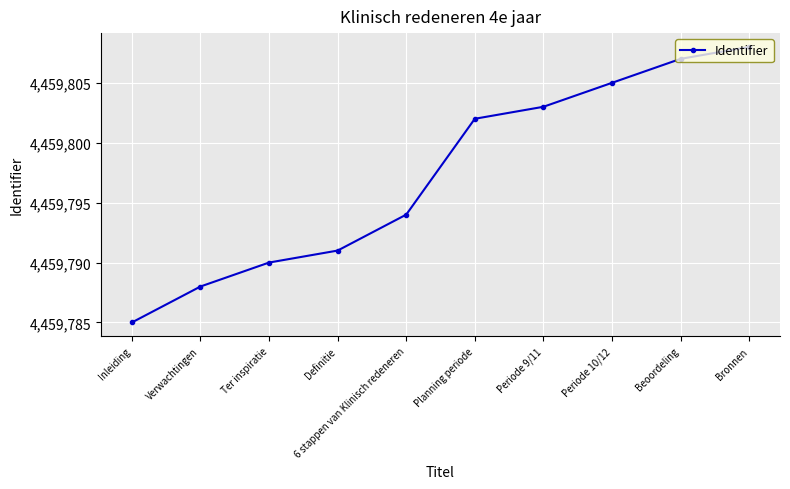

What is the change in value from Verwachtingen to Beoordeling?

+19